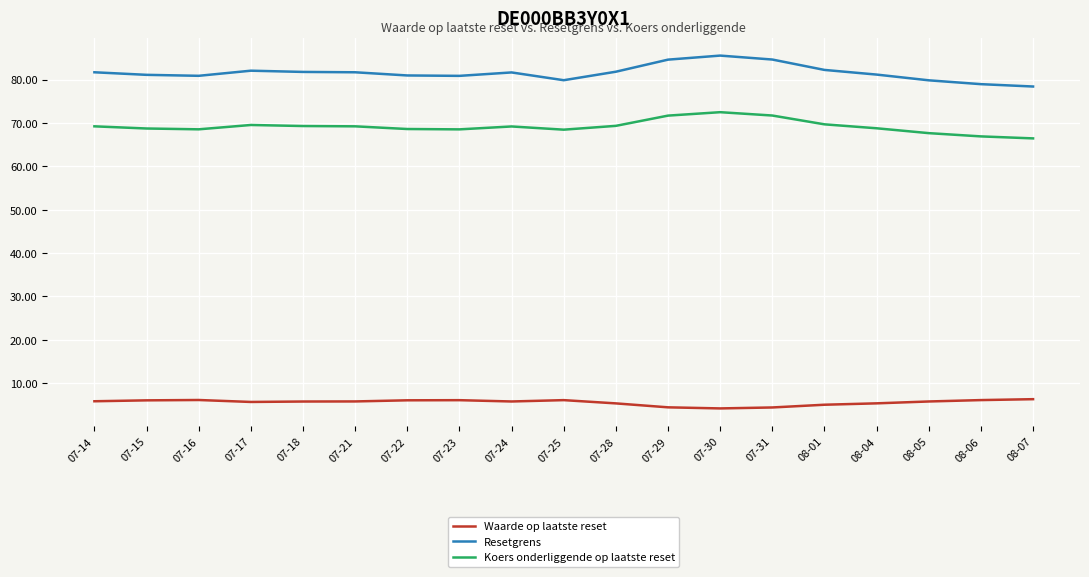

Read the Koers onderliggende op laatste reset value at 07-16.

68.5